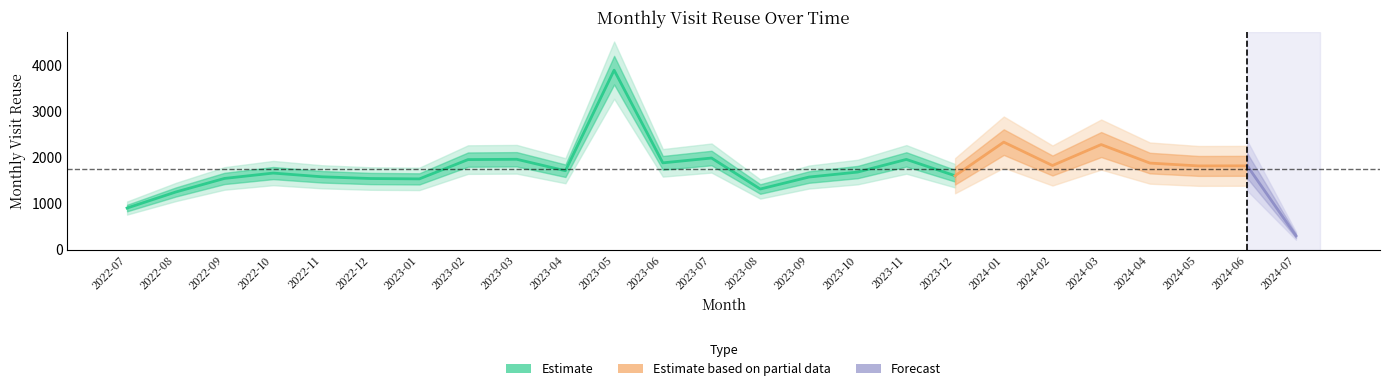

What is the sum of all values?

43649